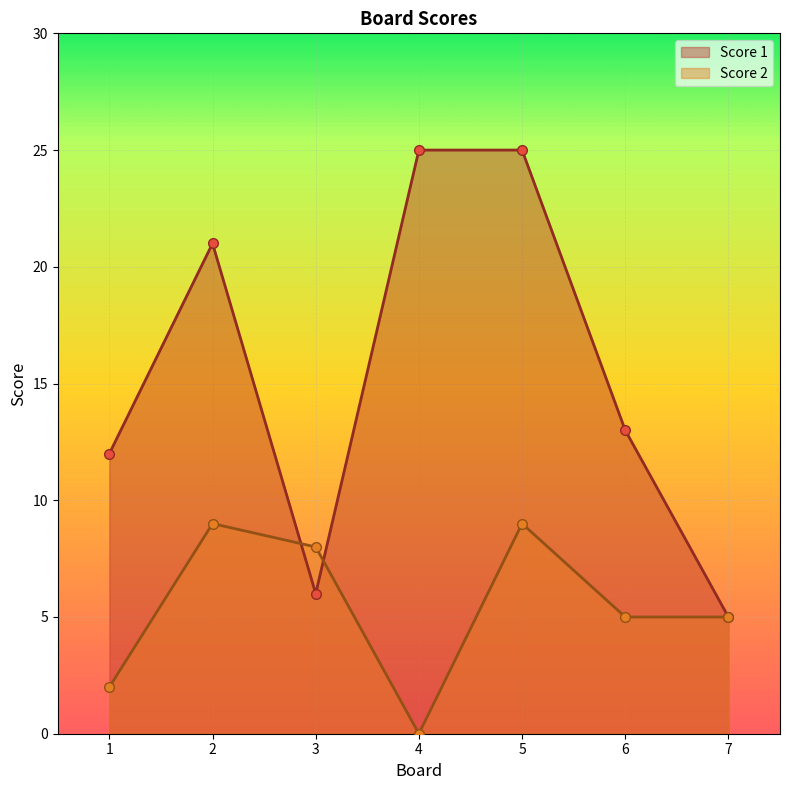

How many times do Score 2 and Score 1 cross each other?

2